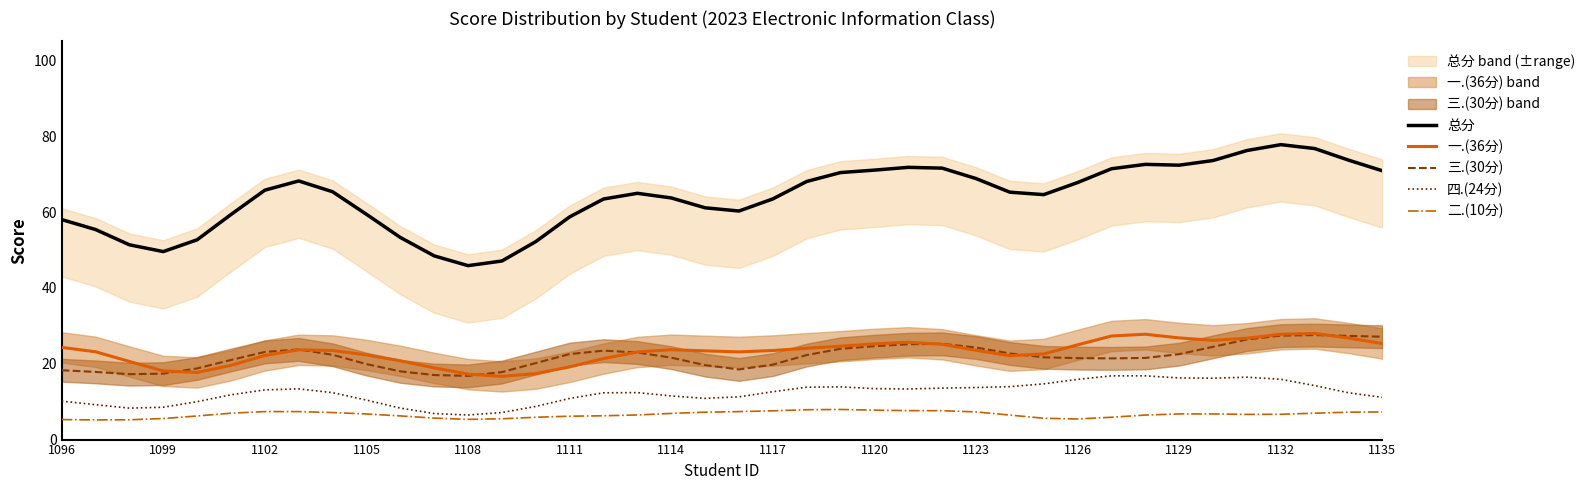

The 四.(24分) series shows 10.1 at 1096. True or false?

True